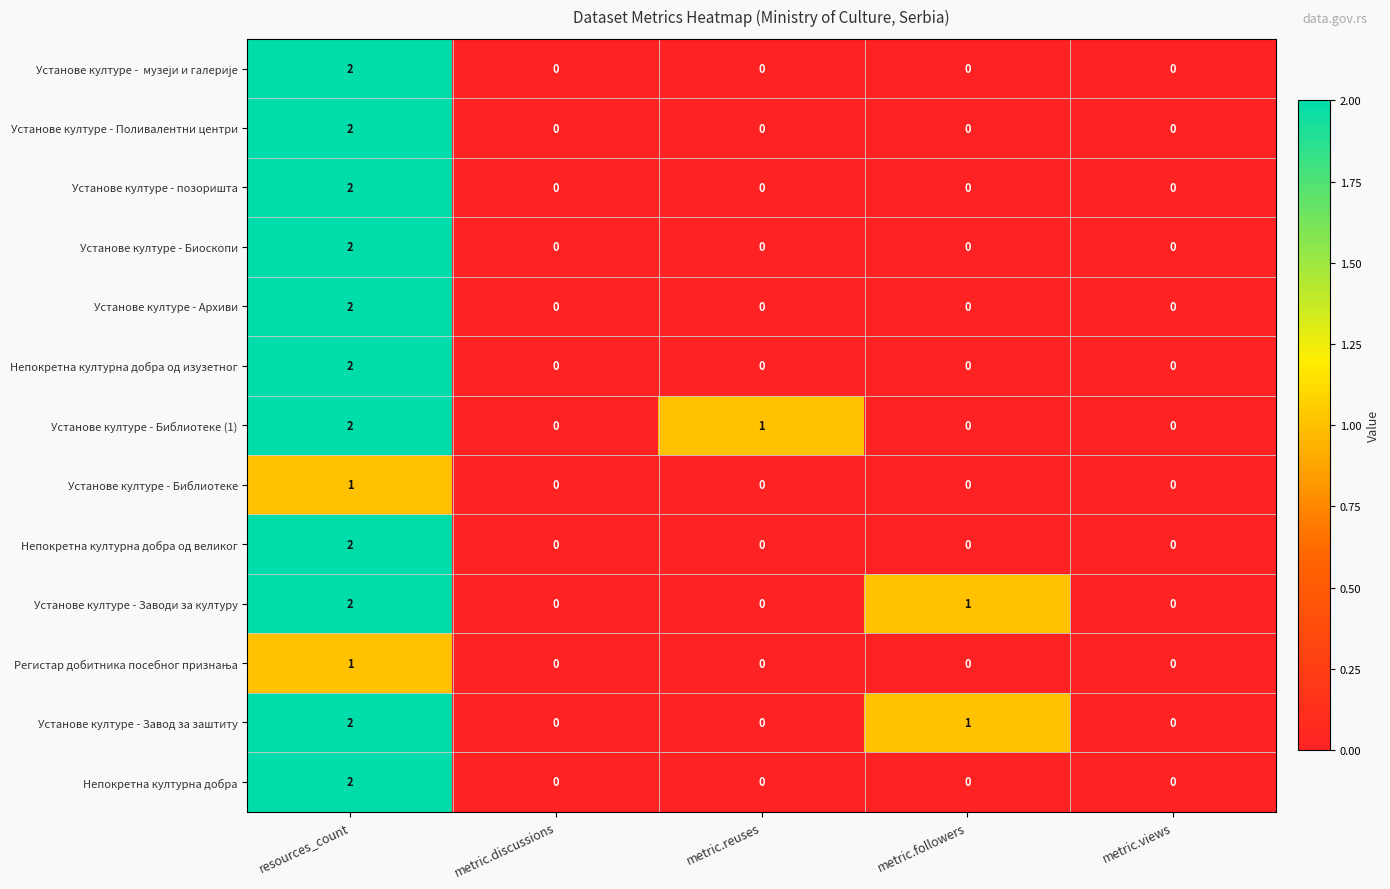

Is it true that Установе културе - позоришта equals 0 at metric.views?

True